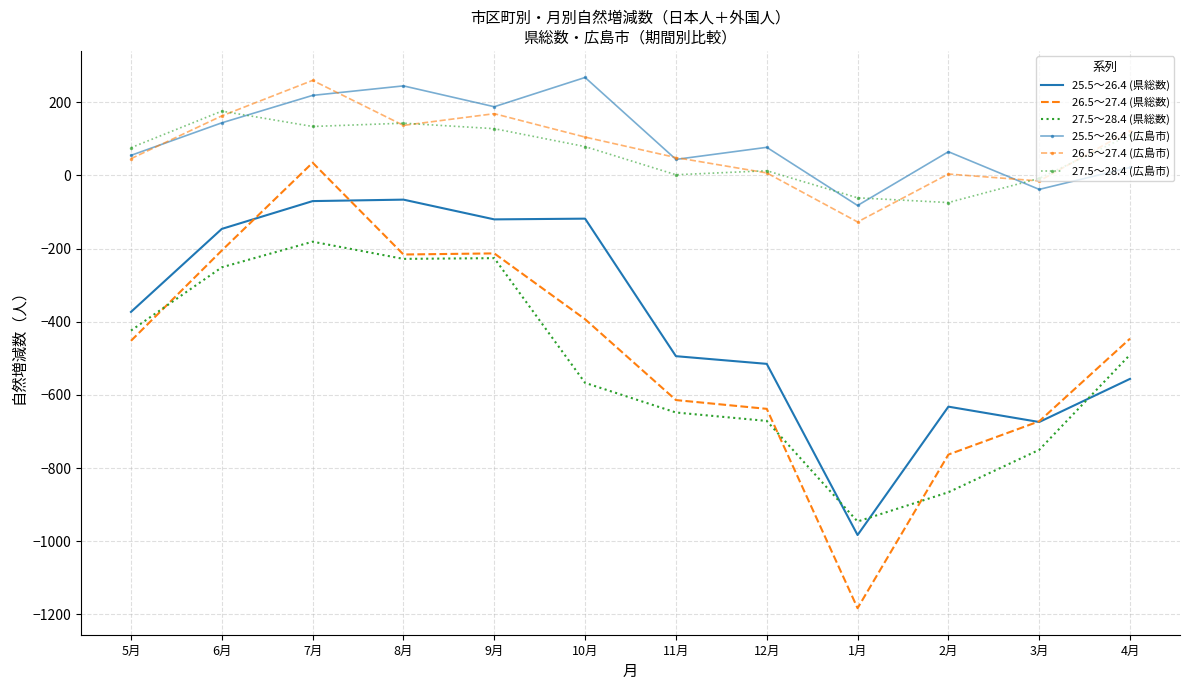

What is the difference between the 27.5～28.4 (広島市) values at 4月 and 9月?

17